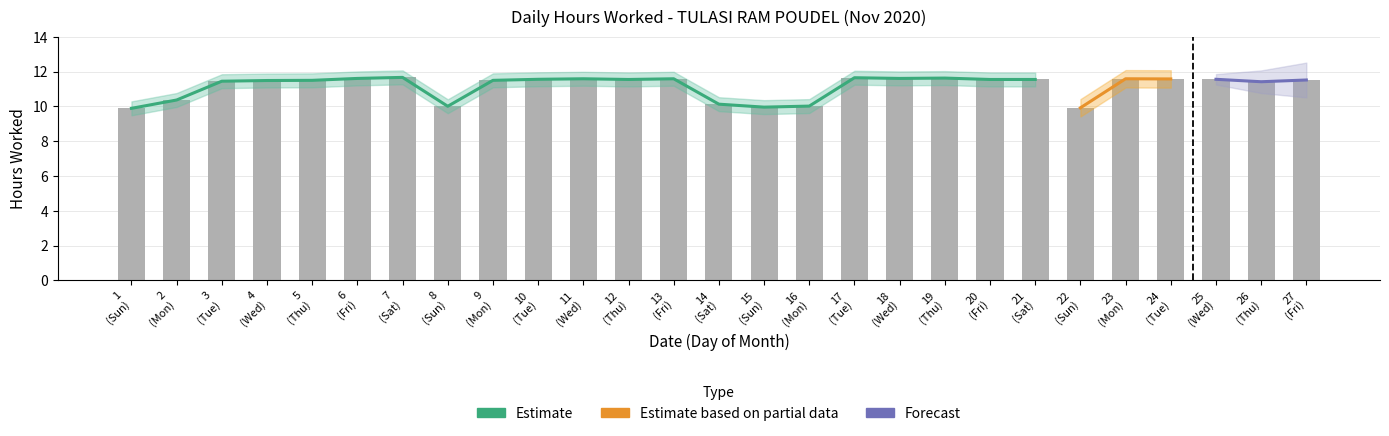

What is the sum of the values at 5 (Thu) and 2 (Mon)?

21.9